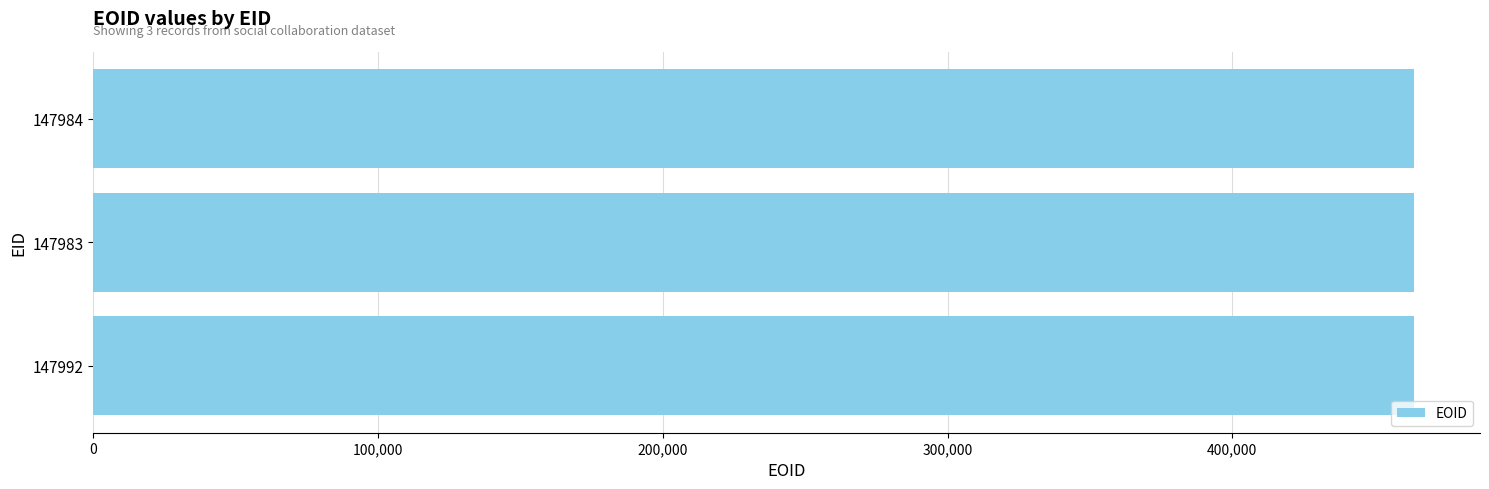

How many distinct data groups are displayed?

1